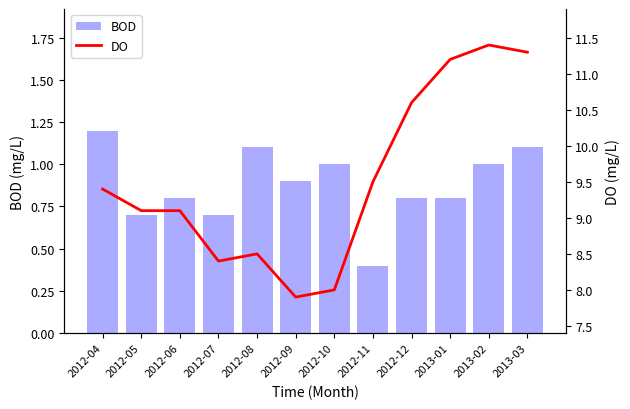

What is the total value across all series at 2012-06?

9.9